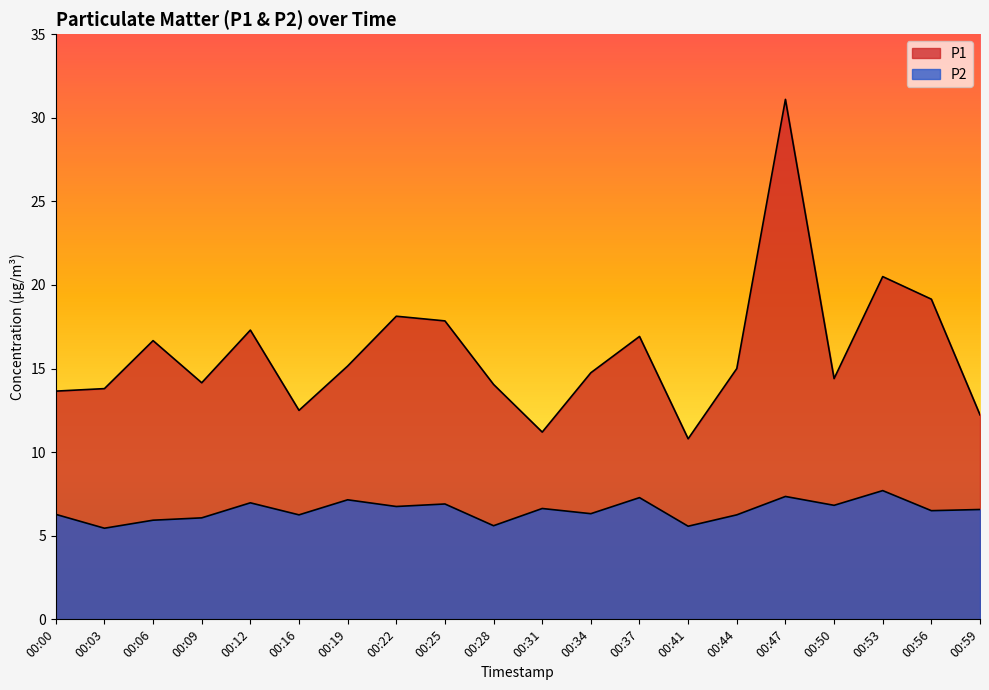

Reading left to right, list all the values displayed in this chart.

P1: 13.7	13.8	16.7	14.2	17.3	12.5	15.2	18.1	17.9	14.1	11.2	14.8	16.9	10.8	15.0	31.1	14.4	20.5	19.1	12.2
P2: 6.3	5.5	5.9	6.1	7.0	6.2	7.2	6.8	6.9	5.6	6.6	6.3	7.3	5.6	6.2	7.3	6.8	7.7	6.5	6.6